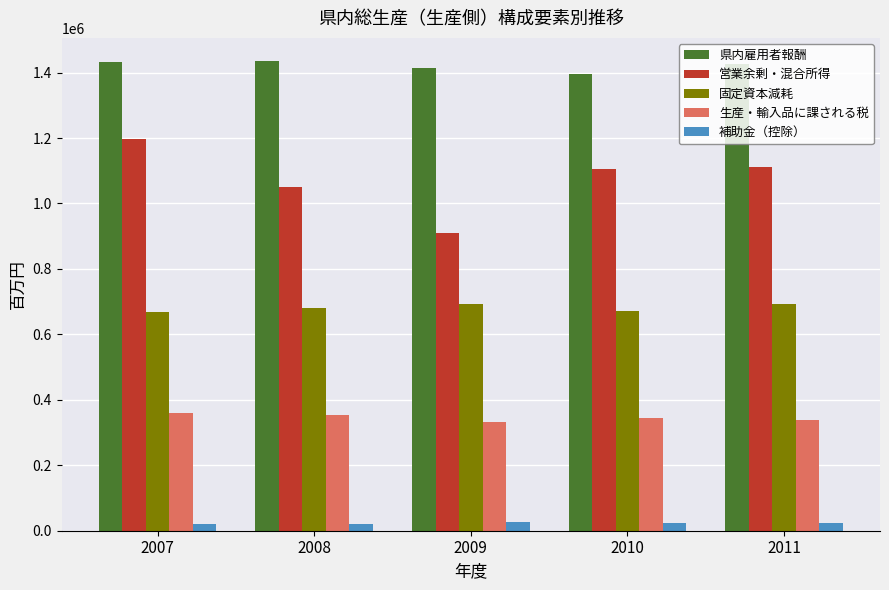

Rank the series by their maximum value, from lowest to highest.

補助金（控除）, 生産・輸入品に課される税, 固定資本減耗, 営業余剰・混合所得, 県内雇用者報酬